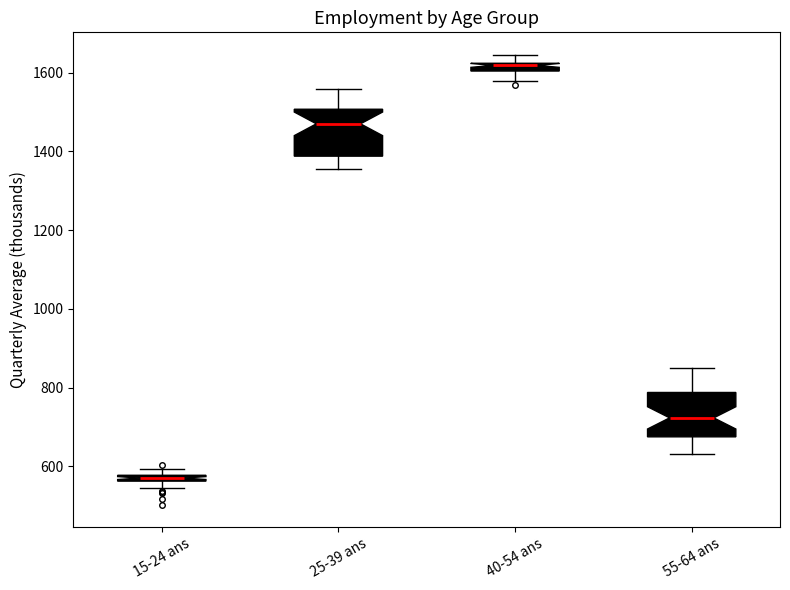

Where is the lower edge of the box for 15-24 ans on the y-axis? The values are not printed on the chart, so give them approximately, as read against the axis.

560